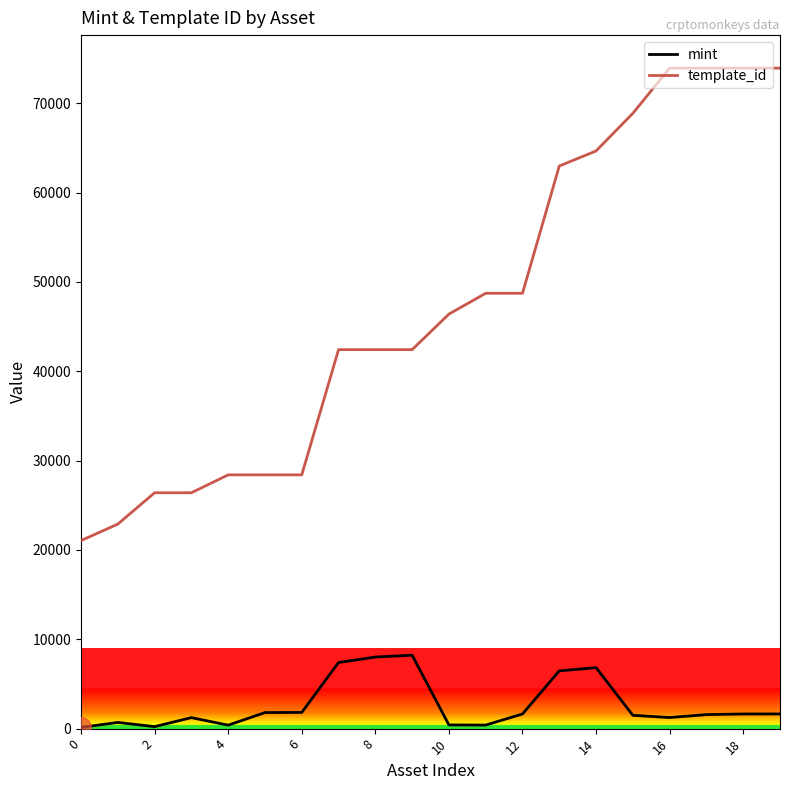

True or false: mint and template_id intersect in this chart.

False